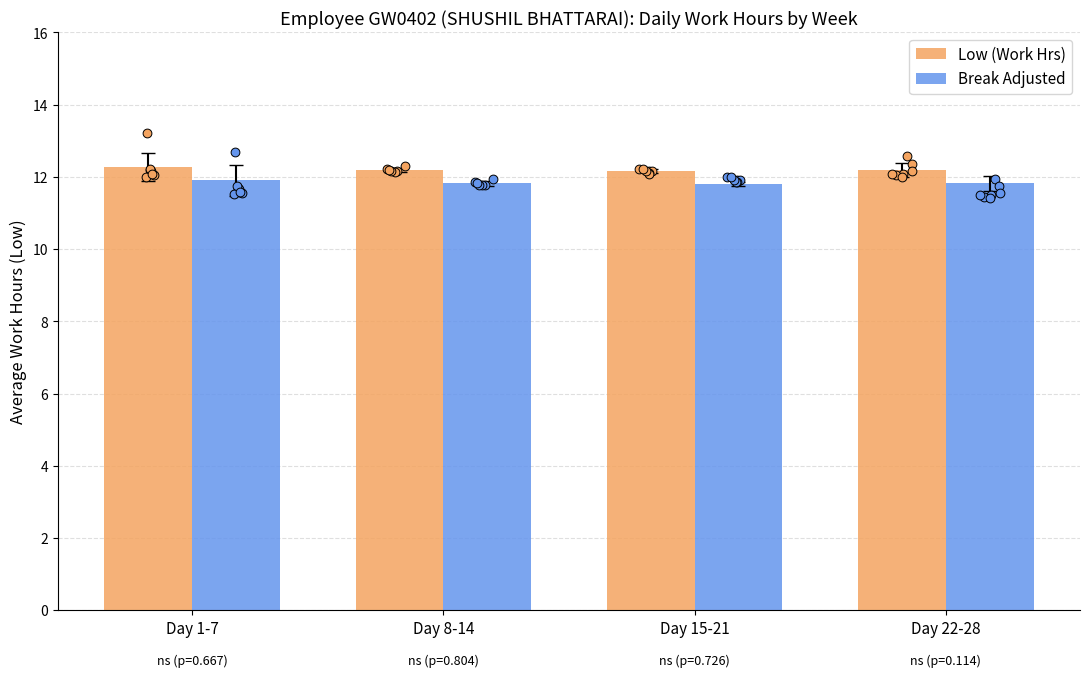

Which series reaches the minimum Y coordinate?

Break Adjusted